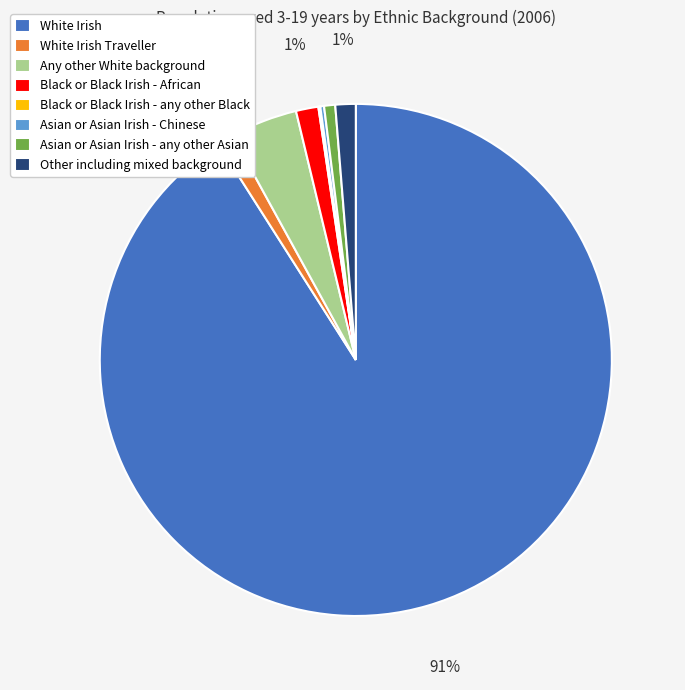

True or false: Asian or Asian Irish - any other Asian accounts for 1% of the total.

True